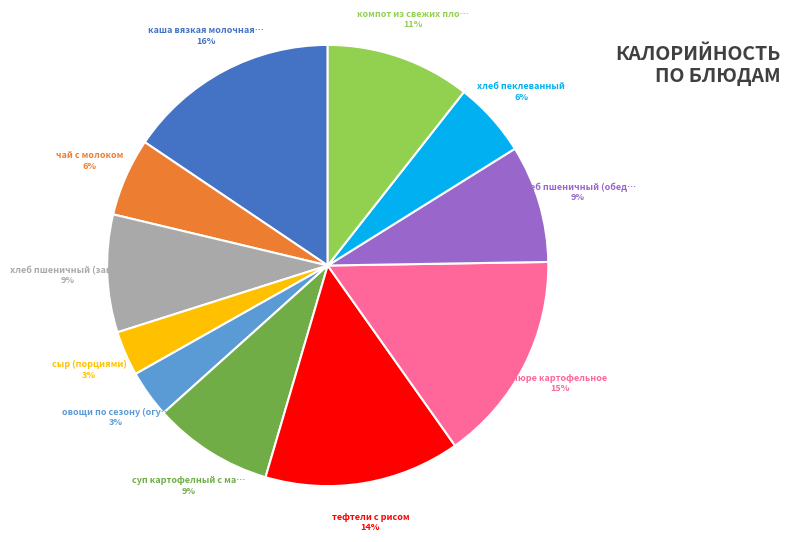

True or false: пюре картофельное accounts for 21% of the total.

False